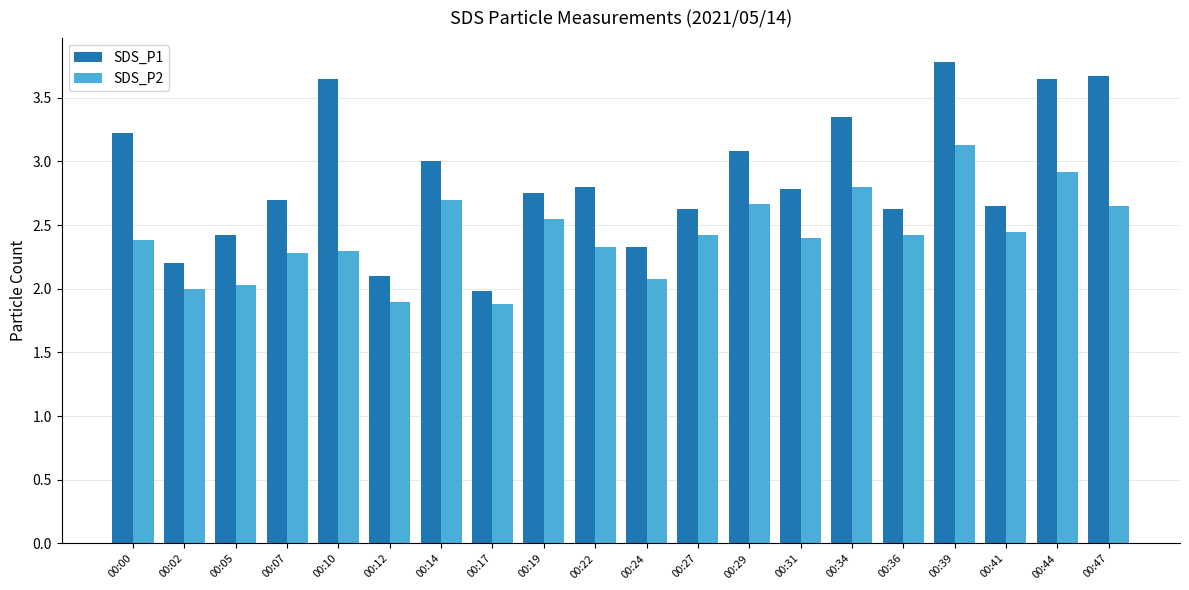

The SDS_P2 series shows 0.5 at 00:12. True or false?

False